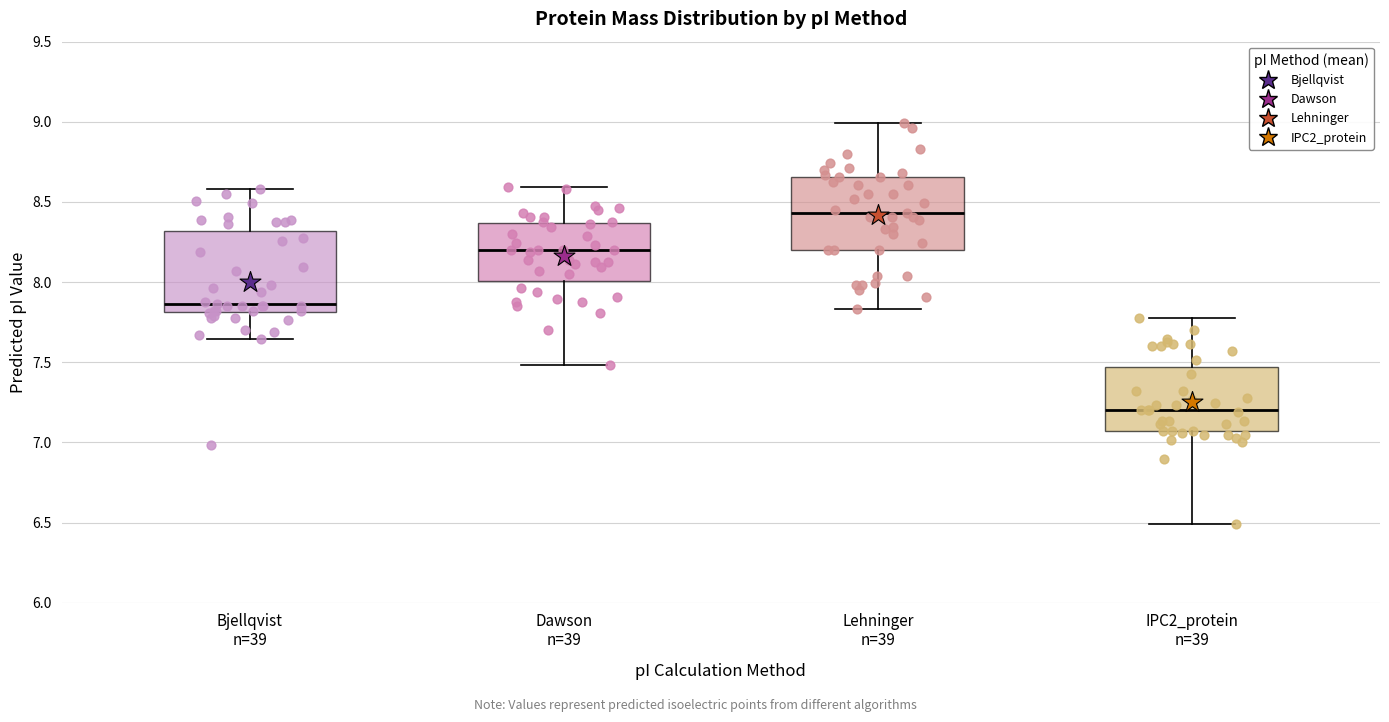

Reading left to right, read every box against the y-axis: the position of its median line, the range the box covers, and the ends of its whiskers. The values are not printed on the chart, so give them approximately, as read against the axis.

Bjellqvist n=39: median 7.85, box 7.80 to 8.30, whiskers 7.65 to 8.60
Dawson n=39: median 8.20, box 8.00 to 8.35, whiskers 7.50 to 8.60
Lehninger n=39: median 8.45, box 8.20 to 8.65, whiskers 7.85 to 9.00
IPC2_protein n=39: median 7.20, box 7.05 to 7.45, whiskers 6.50 to 7.80